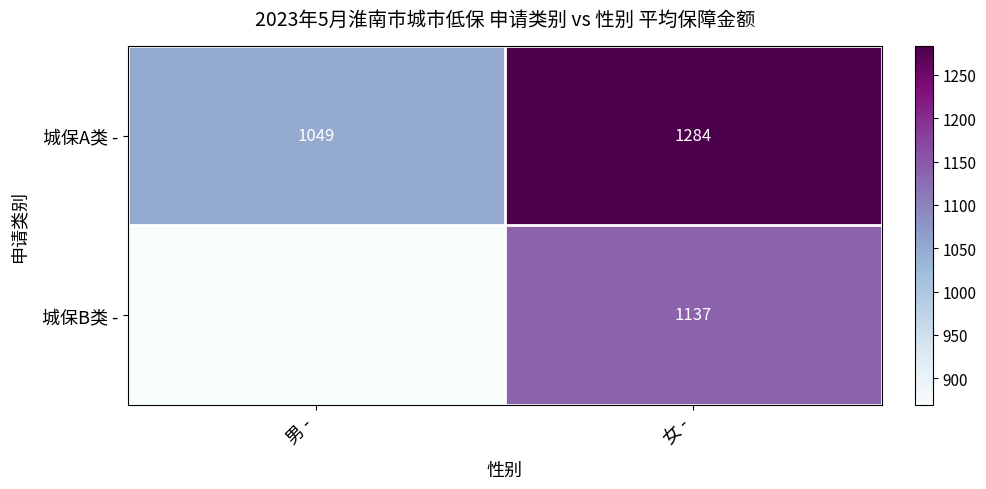

What is the difference between the highest and lowest values at 男 -?

179